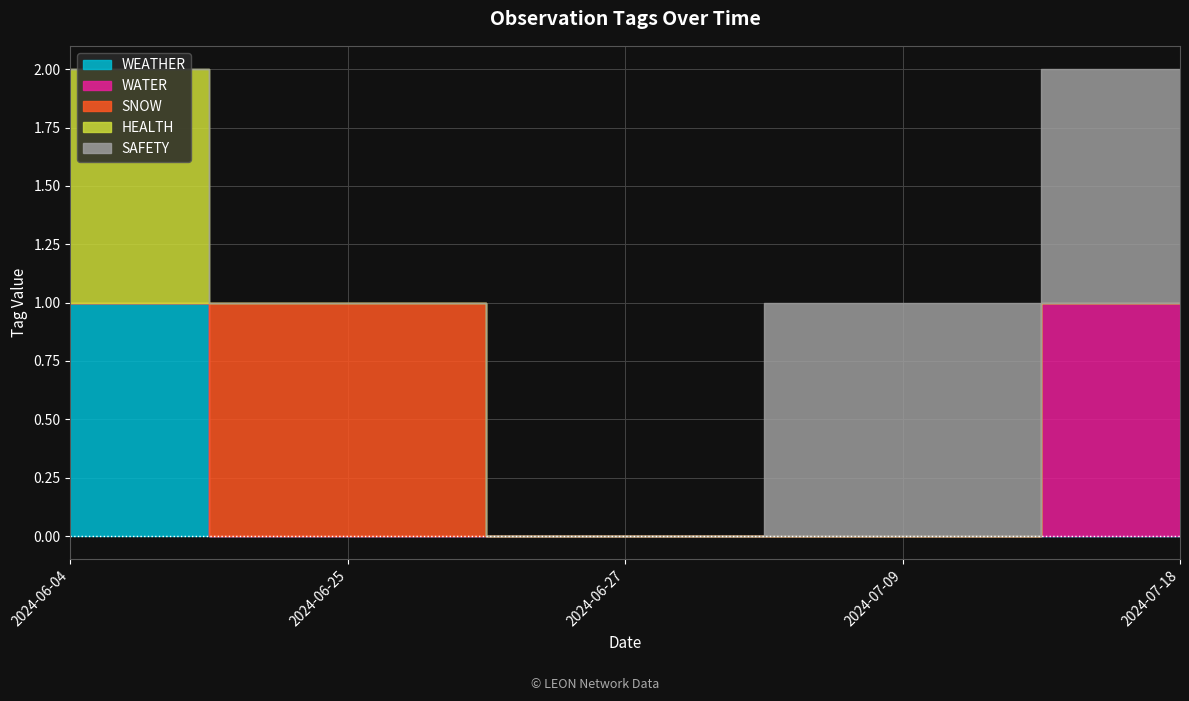

True or false: SNOW and SAFETY intersect in this chart.

False